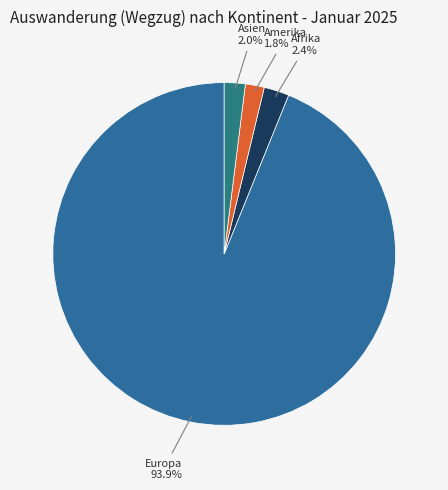

To the nearest percent, what is the average slice percentage?

25%